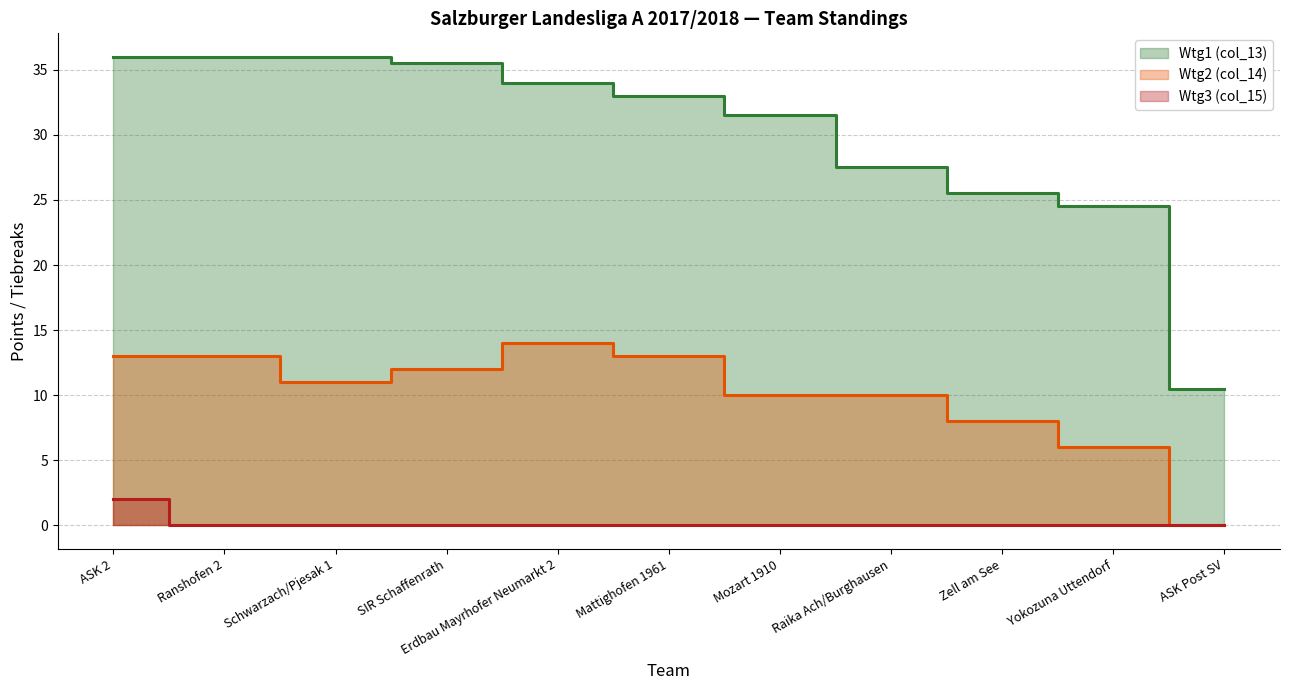

Count the Wtg3 (col_15) values in the range 0 to 1.

10